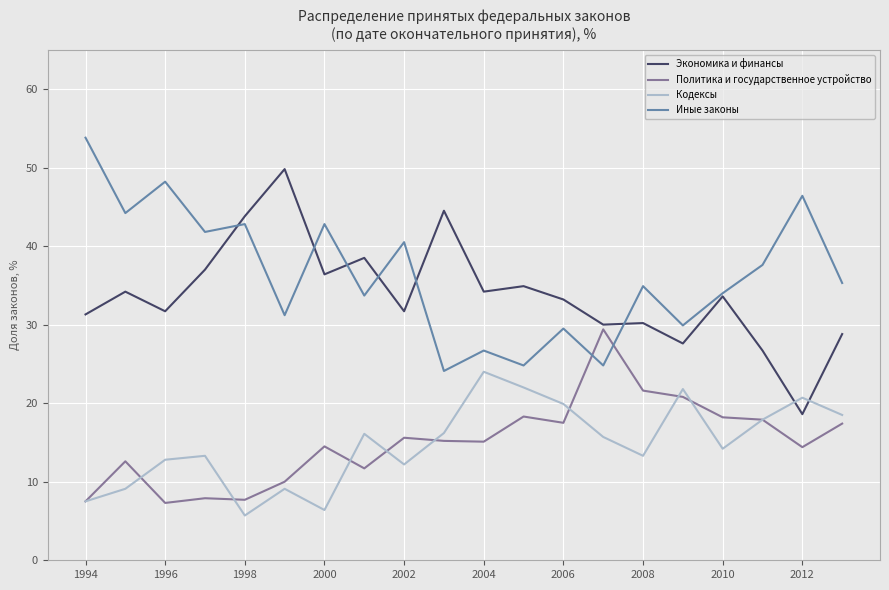

True or false: Кодексы and Иные законы cross at least once.

False